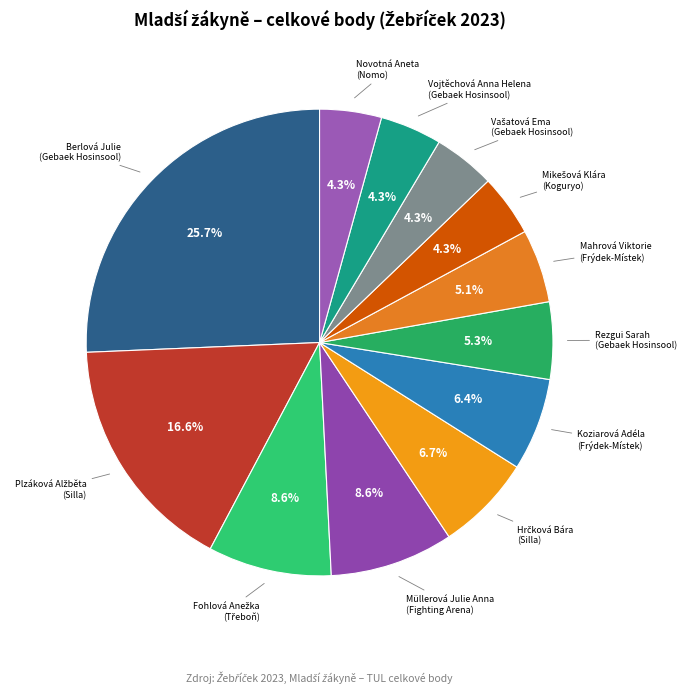

Rank the categories by value from lowest to highest.

Mikešová Klára
(Koguryo), Vašatová Ema
(Gebaek Hosinsool), Vojtěchová Anna Helena
(Gebaek Hosinsool), Novotná Aneta
(Nomo), Mahrová Viktorie
(Frýdek-Místek), Rezgui Sarah
(Gebaek Hosinsool), Koziarová Adéla
(Frýdek-Místek), Hrčková Bára
(Silla), Fohlová Anežka
(Třeboň), Müllerová Julie Anna
(Fighting Arena), Plzáková Alžběta
(Silla), Berlová Julie
(Gebaek Hosinsool)